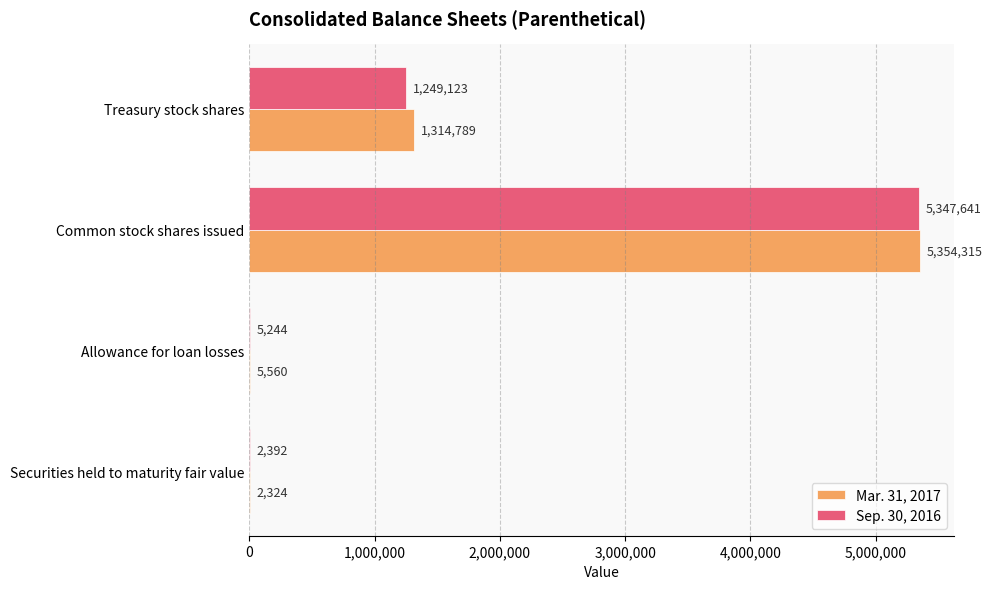

What is the sum of all Mar. 31, 2017 values?

6676988